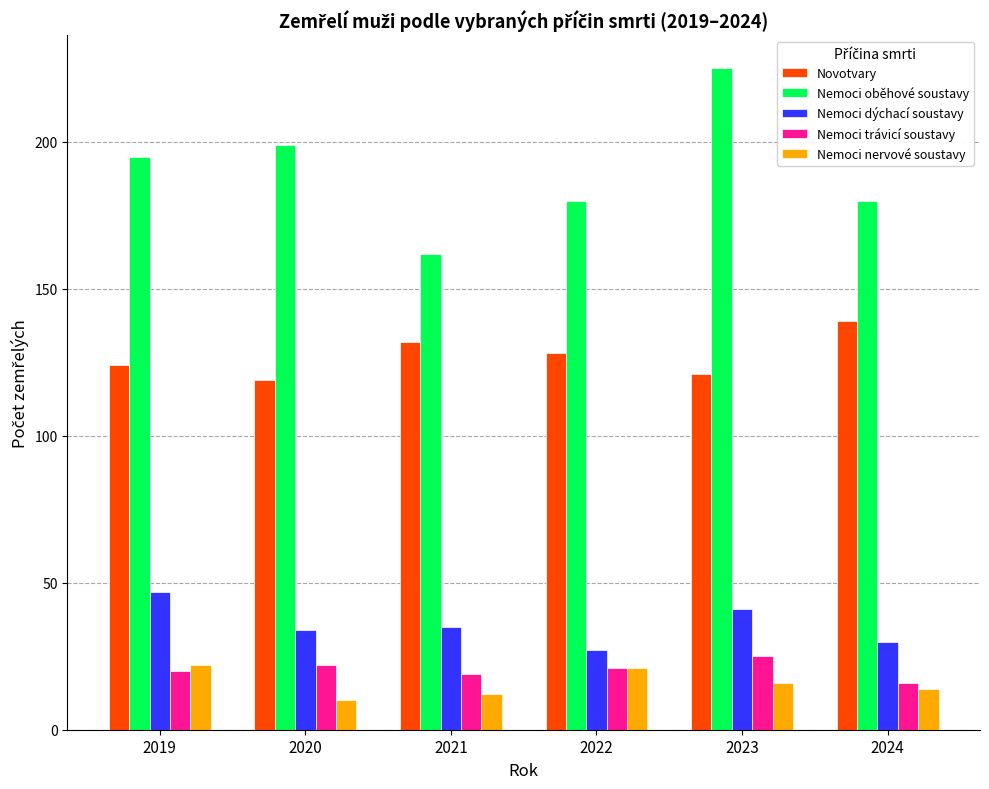

What value does the Nemoci trávicí soustavy series have at 2021?

19